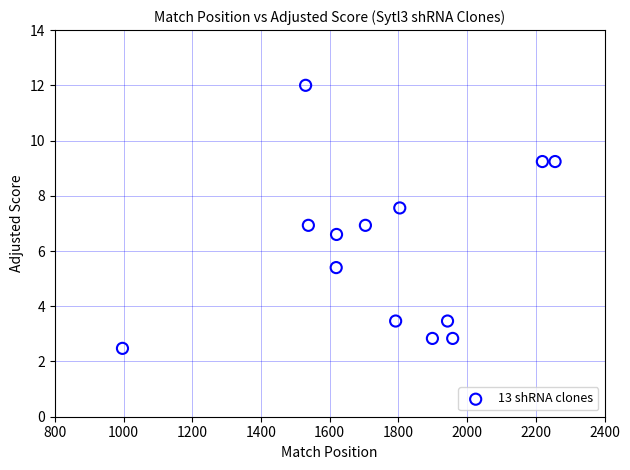

What is the range of X values (max minus min)?

1259.0